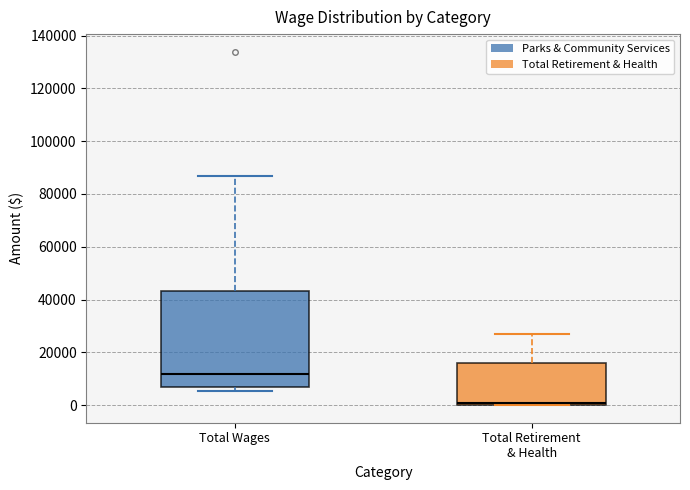

Where is the lower edge of the box for Total Retirement & Health on the y-axis? The values are not printed on the chart, so give them approximately, as read against the axis.

0